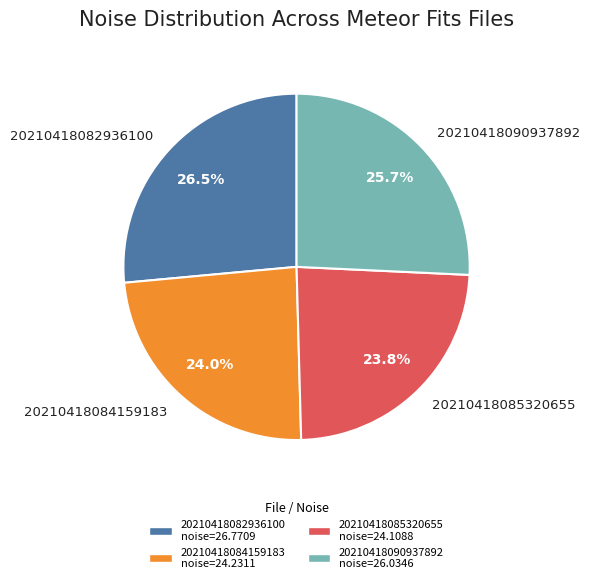

Which has a higher value, 20210418085320655 or 20210418082936100?

20210418082936100